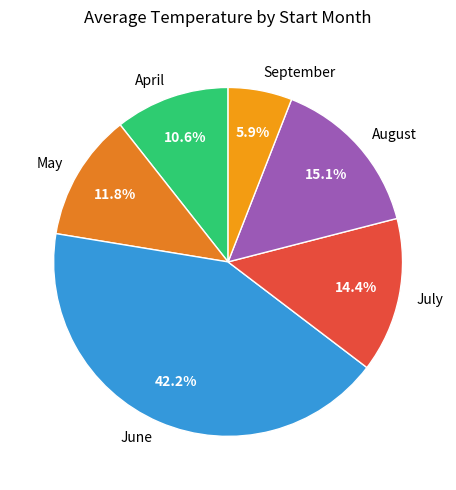

Rank the categories by value from lowest to highest.

September, April, May, July, August, June